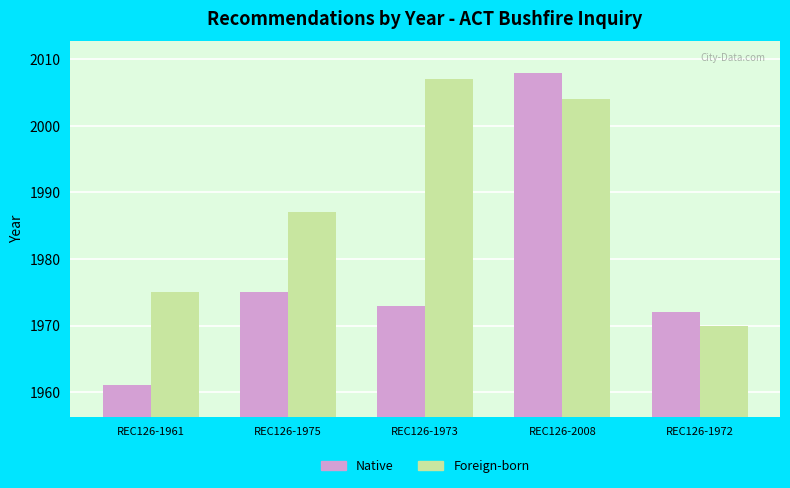

Which series has the widest spread of values?

Native